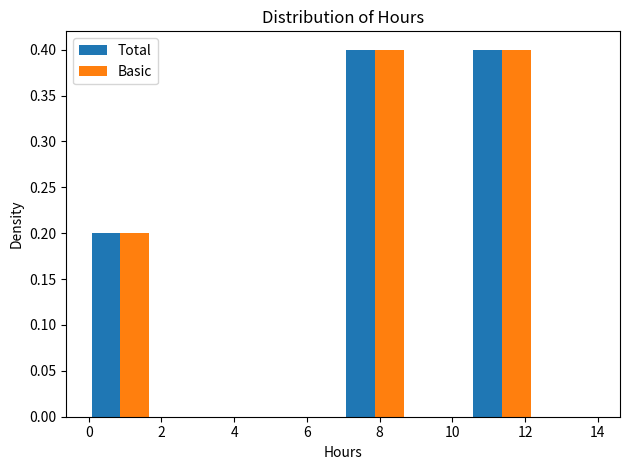

What is the height of the Basic bar covering 10.50 to 12.25 on the x-axis? Neither the bar edges nor the heights are printed on the chart, so give them approximately, as read against the axes.

0.4